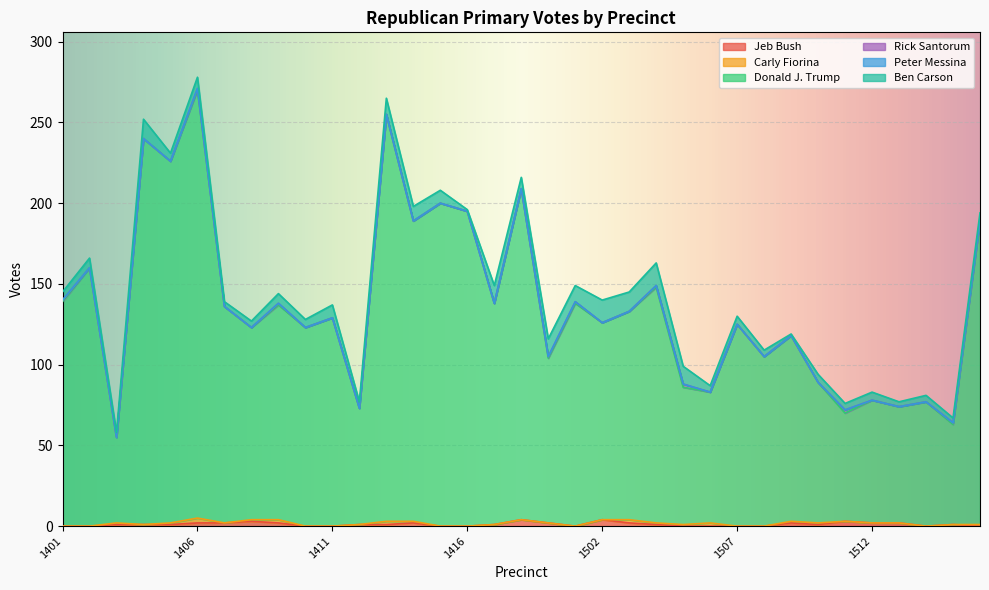

At how many categories does at least one series exceed 200?

5